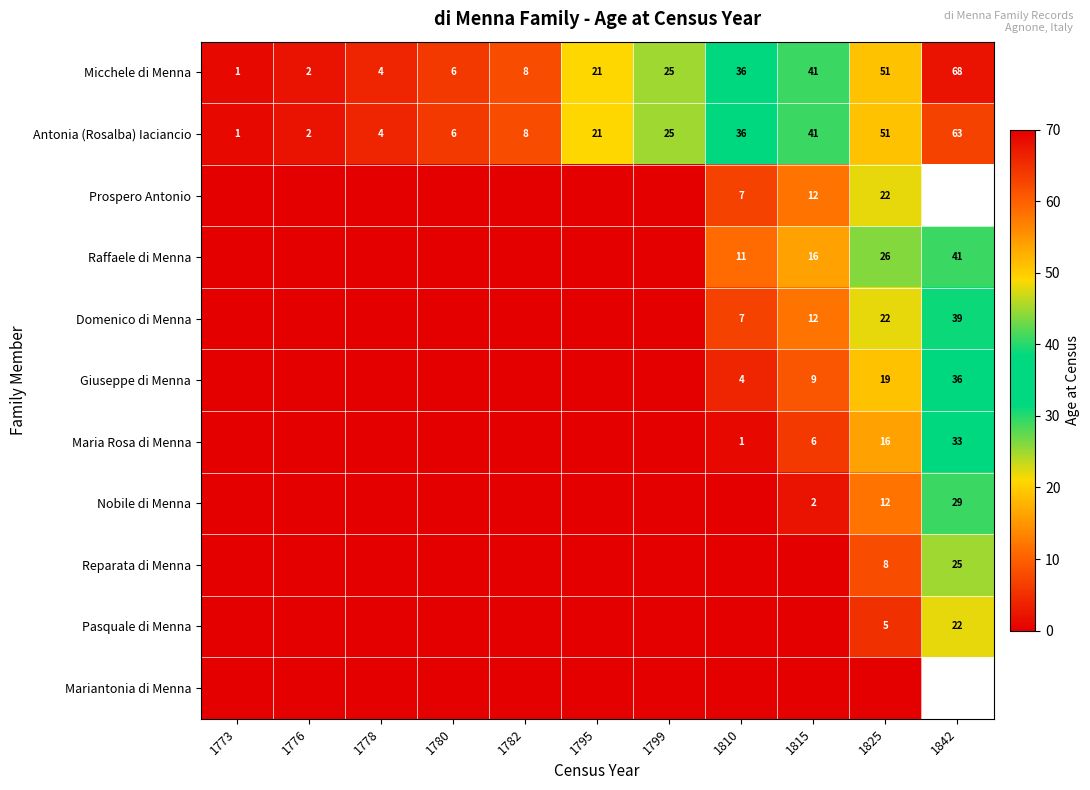

The Micchele di Menna series shows 8 at 1782. True or false?

True